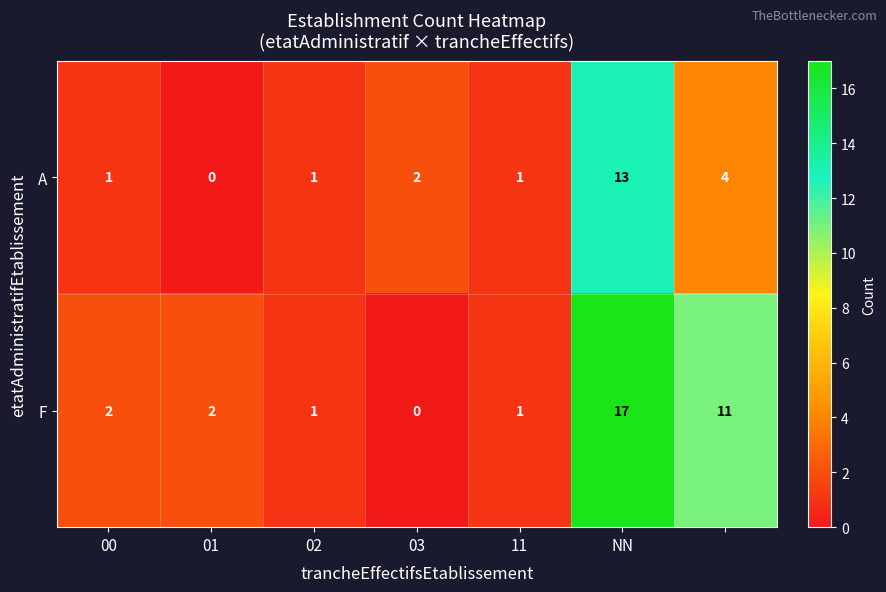

How many data points in F are less than 2?

3